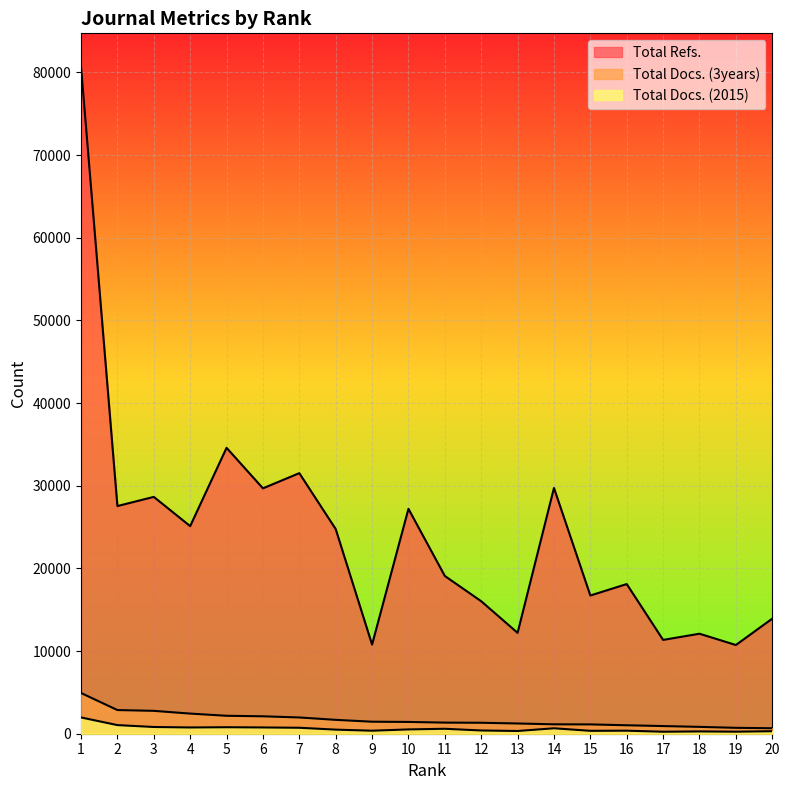

What is the total value across all series at 12?

17744